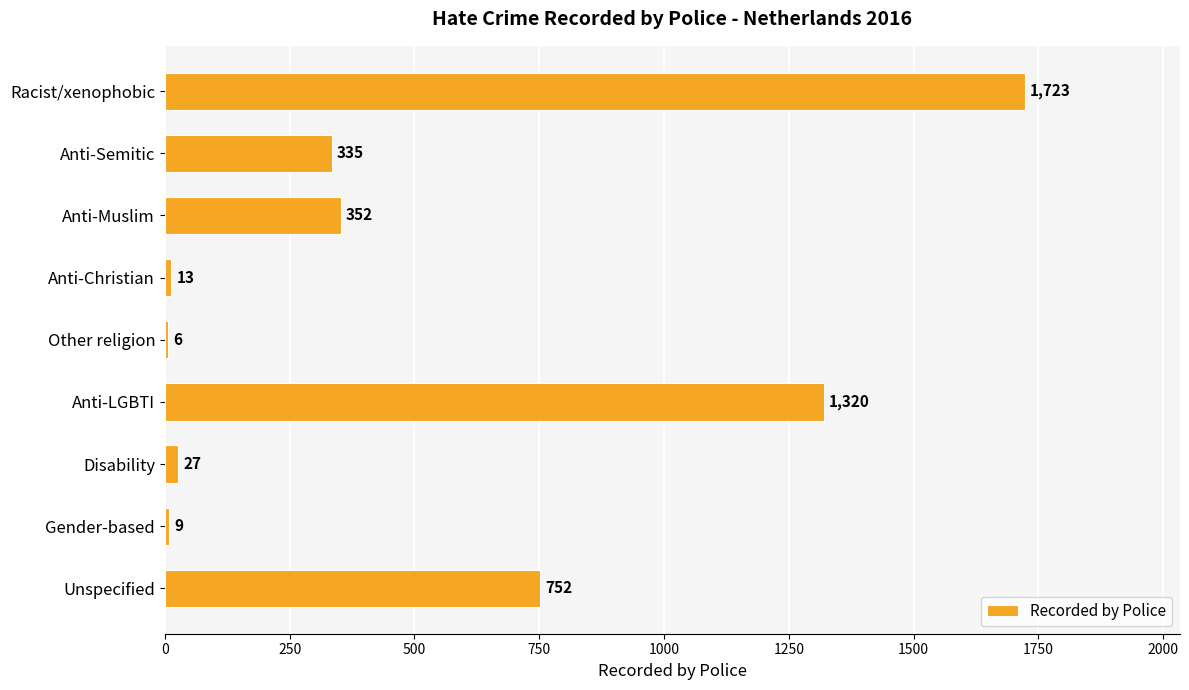

True or false: the data shows 352 at Anti-Muslim.

True